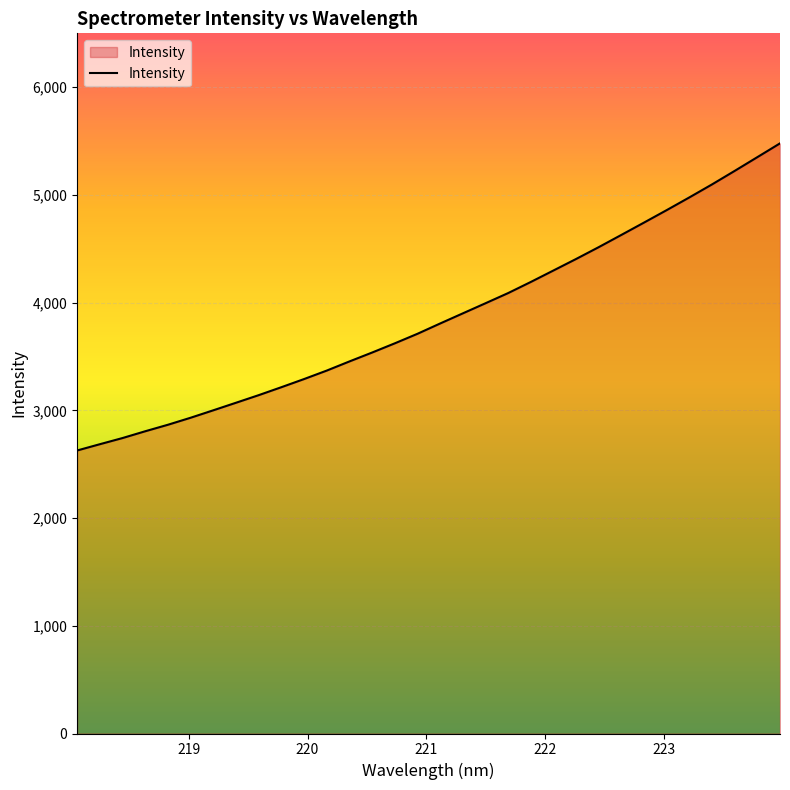

What is the greatest value displayed?

5478.6